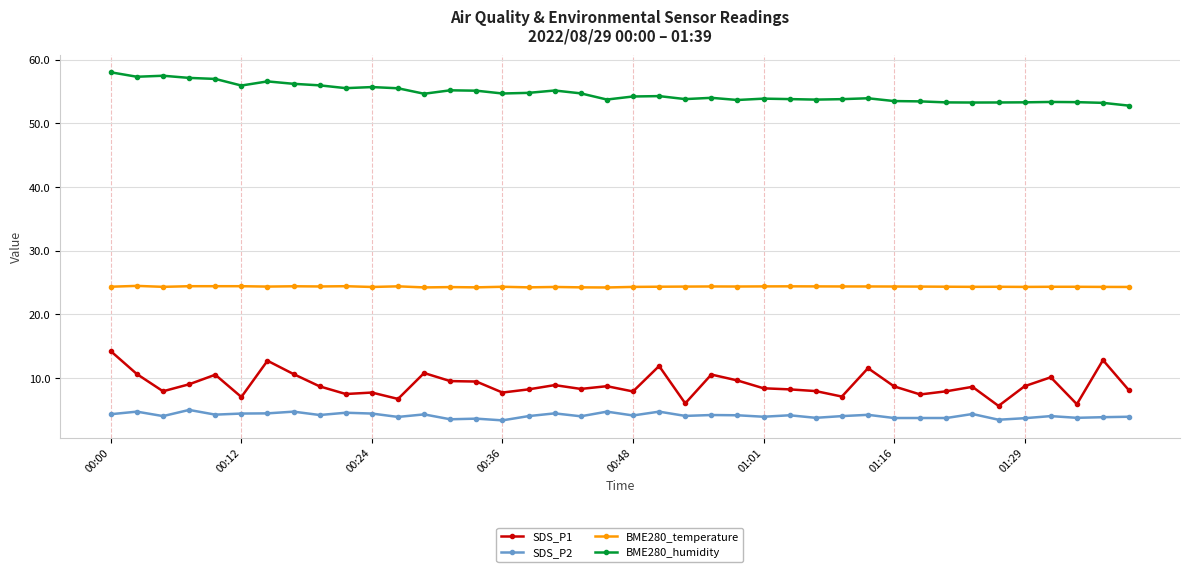

Which series has the widest spread of values?

SDS_P1